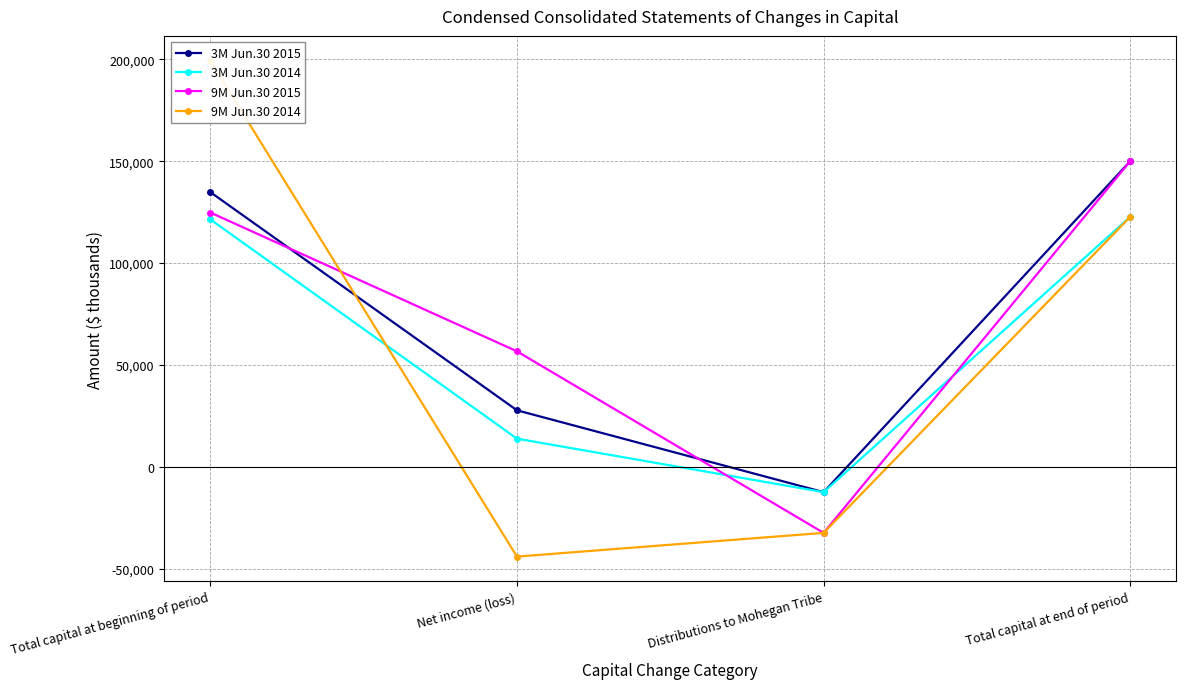

Read the 9M Jun.30 2015 value at Distributions to Mohegan Tribe.

-32500